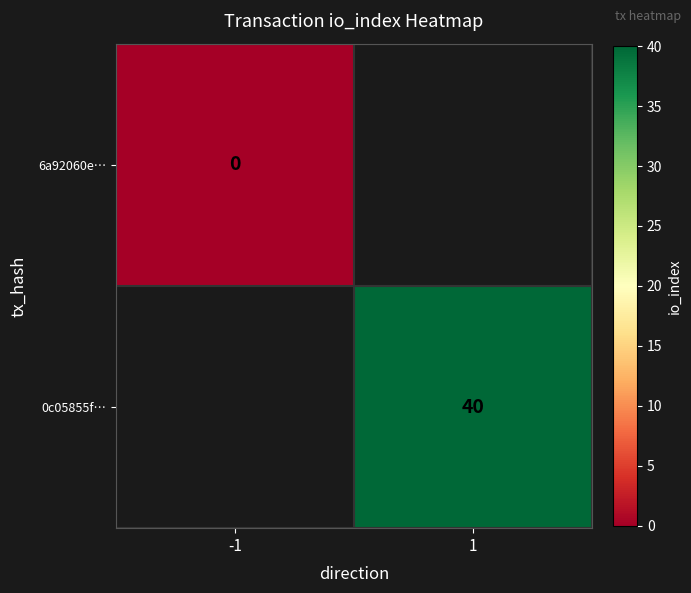

True or false: 0c05855f… has a value of 59 at 1.

False